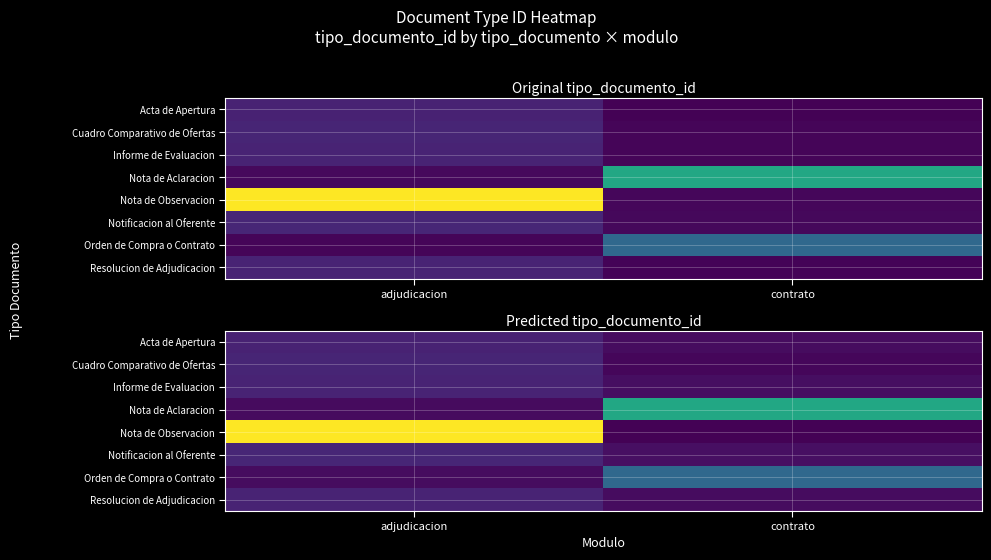

At adjudicacion, list the series in order from largest to smallest.

Nota de Observacion, Notificacion al Oferente, Cuadro Comparativo de Ofertas, Resolucion de Adjudicacion, Informe de Evaluacion, Acta de Apertura, Orden de Compra o Contrato, Nota de Aclaracion